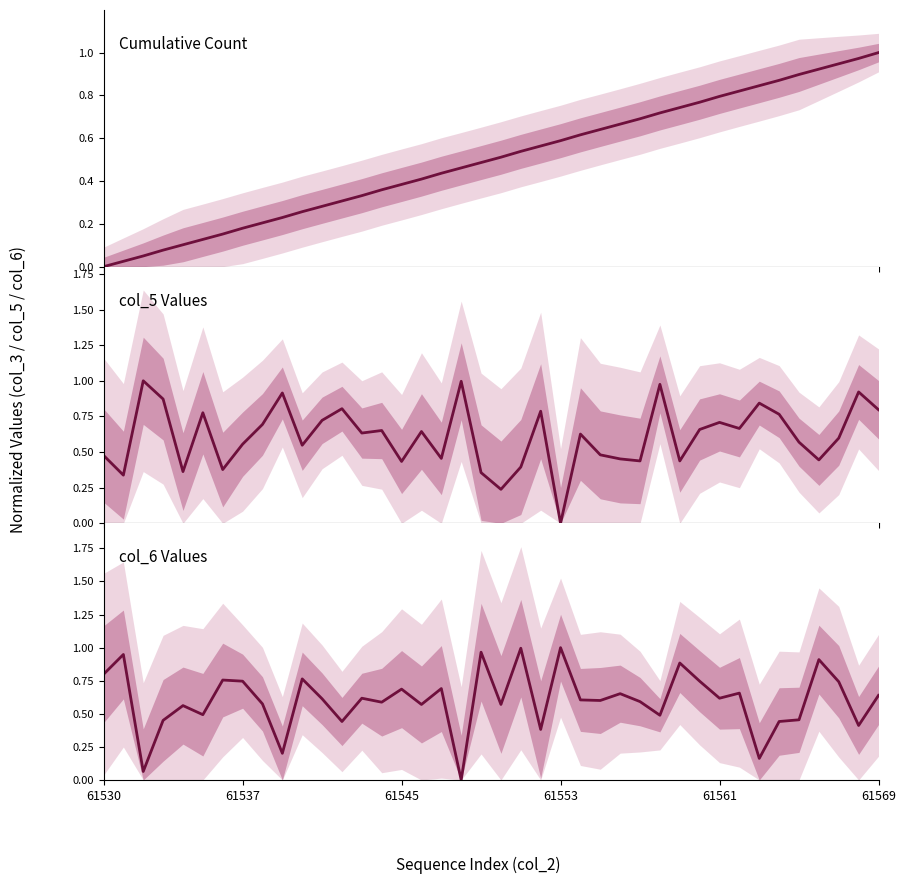

Reading left to right, what are all the values shown in this chart?

col_3: 0.0	0.0	0.1	0.1	0.1	0.1	0.2	0.2	0.2	0.2	0.3	0.3	0.3	0.3	0.4	0.4	0.4	0.4	0.5	0.5	0.5	0.5	0.6	0.6	0.6	0.6	0.7	0.7	0.7	0.7	0.8	0.8	0.8	0.8	0.9	0.9	0.9	0.9	1.0	1.0
col_5: 0.5	0.3	1.0	0.9	0.4	0.8	0.4	0.6	0.7	0.9	0.5	0.7	0.8	0.6	0.7	0.4	0.6	0.5	1.0	0.4	0.2	0.4	0.8	0.0	0.6	0.5	0.5	0.4	1.0	0.4	0.7	0.7	0.7	0.8	0.8	0.6	0.4	0.6	0.9	0.8
col_6: 0.8	0.9	0.1	0.5	0.6	0.5	0.8	0.7	0.6	0.2	0.8	0.6	0.4	0.6	0.6	0.7	0.6	0.7	0.0	1.0	0.6	1.0	0.4	1.0	0.6	0.6	0.7	0.6	0.5	0.9	0.7	0.6	0.7	0.2	0.4	0.5	0.9	0.7	0.4	0.6